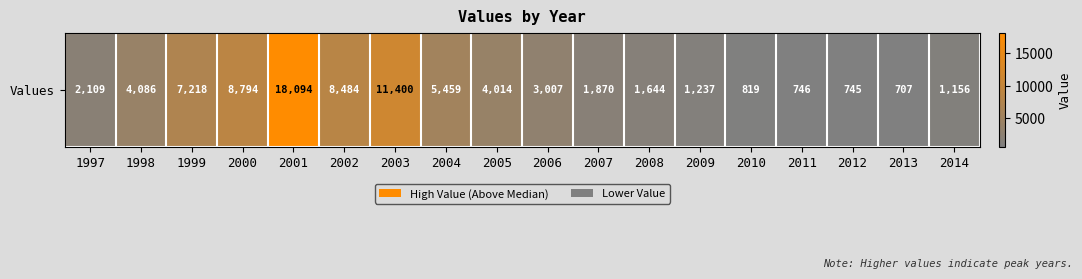

Rank the categories by value from highest to lowest.

2001, 2003, 2000, 2002, 1999, 2004, 1998, 2005, 2006, 1997, 2007, 2008, 2009, 2014, 2010, 2011, 2012, 2013